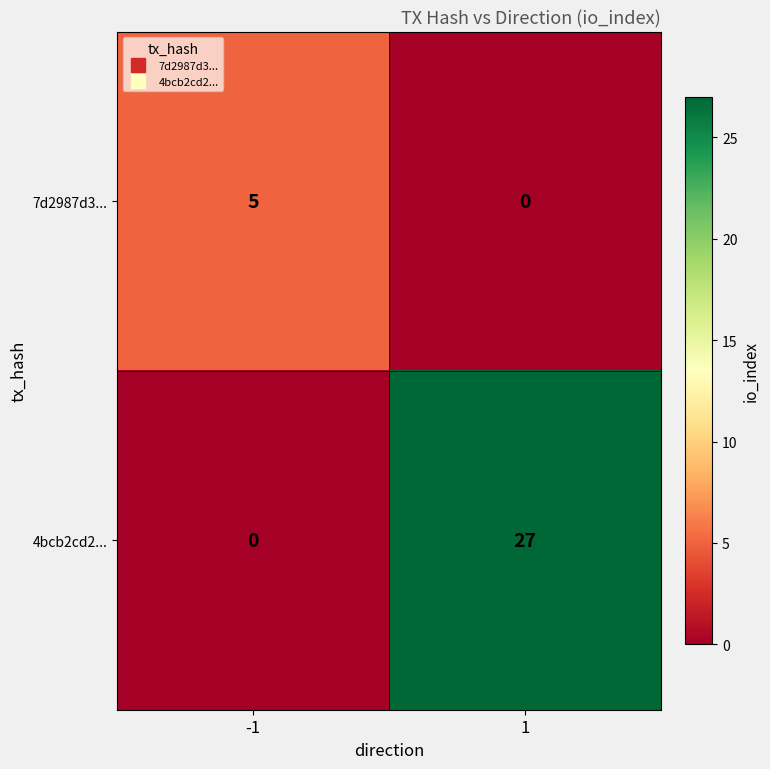

How many positive values does the 7d2987d3... series have?

1